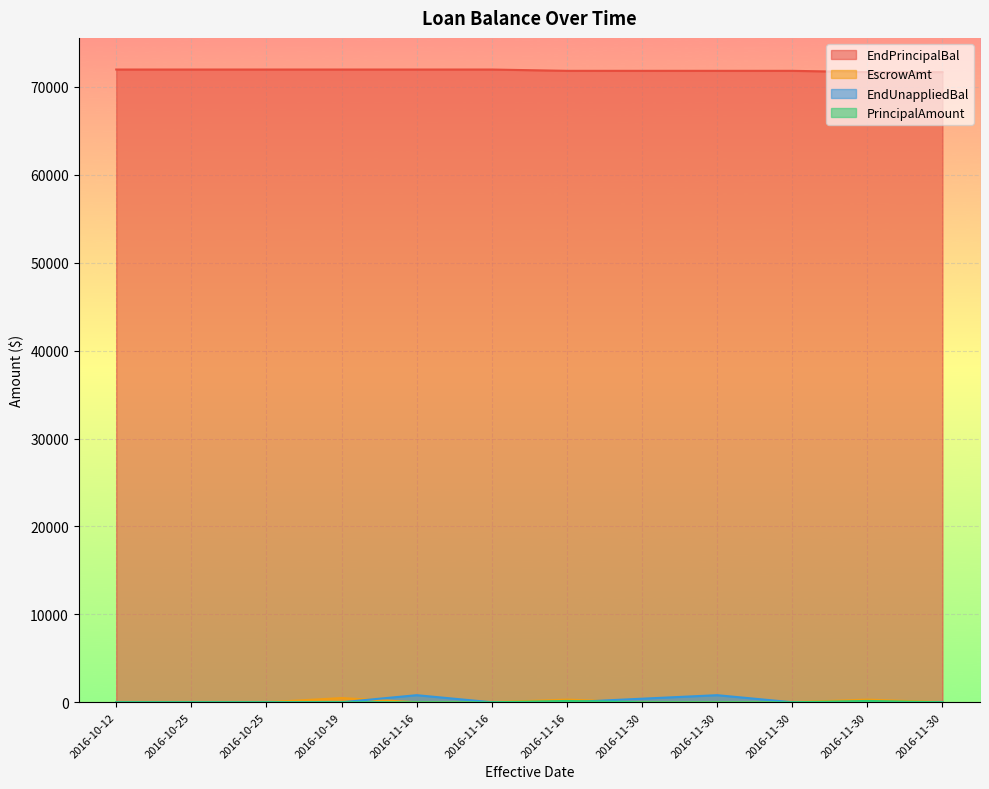

Which series has the largest total across all categories?

EndPrincipalBal